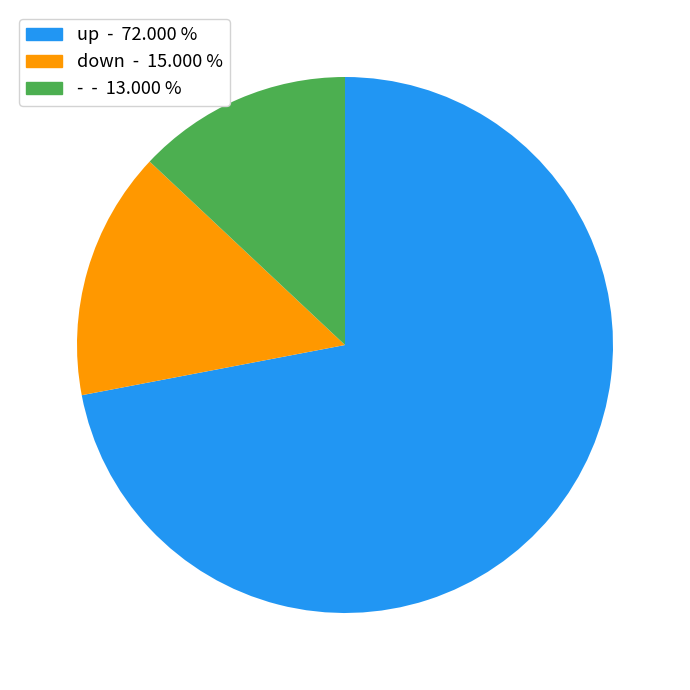

Do up and down together represent more than half of the pie?

Yes